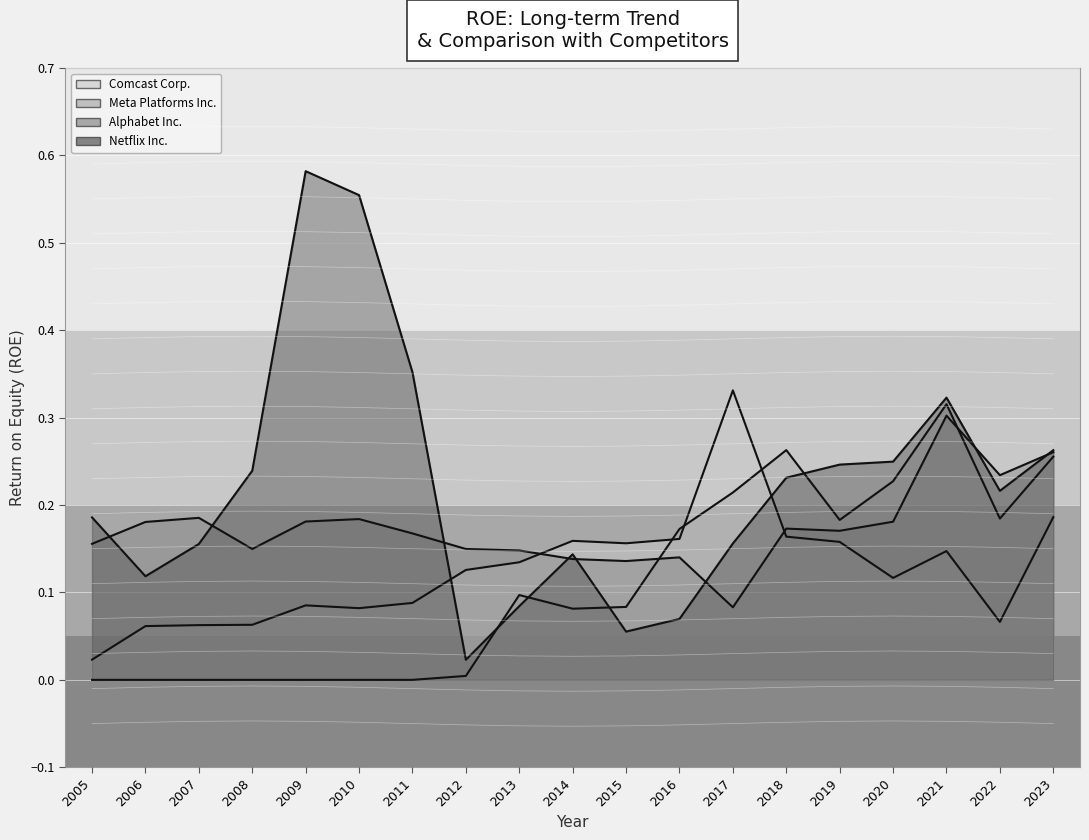

Between 2019 and 2015, which is larger?

2019